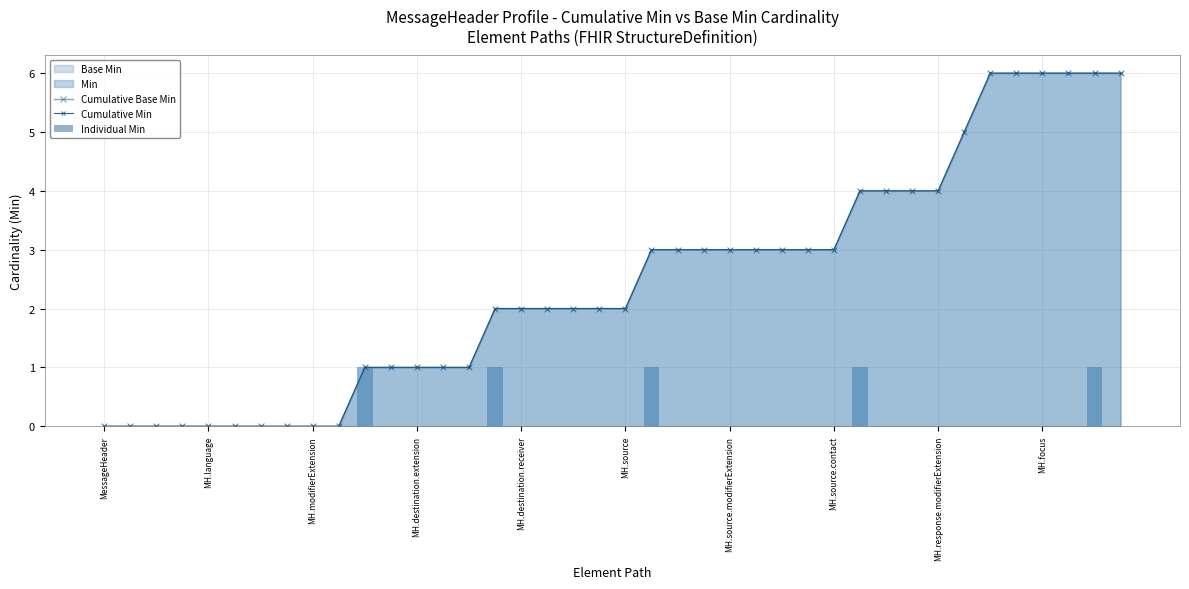

What is the label of the 32nd bar from the left?

31